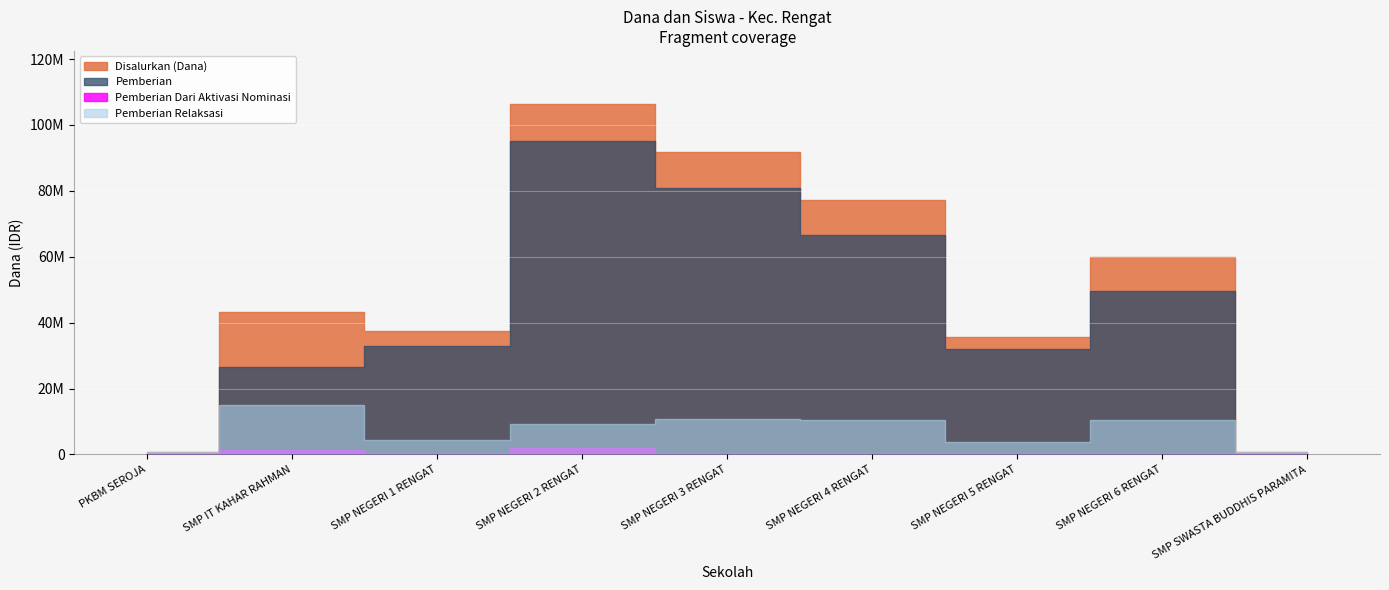

Reading right to left, transcribe all the data shown in this chart.

Disalurkan (Dana): 750000	60000000	35625000	77250000	91875000	106500000	37500000	43125000	750000
Pemberian: 0	49500000	31875000	66750000	81000000	95250000	33000000	26625000	0
Pemberian Dari Aktivasi Nominasi: 0	0	0	0	0	1875000	0	1500000	0
Pemberian Relaksasi: 750000	10500000	3750000	10500000	10875000	9375000	4500000	15000000	750000
Siswa Disalurkan: 1	94	57	116	143	165	55	64	1